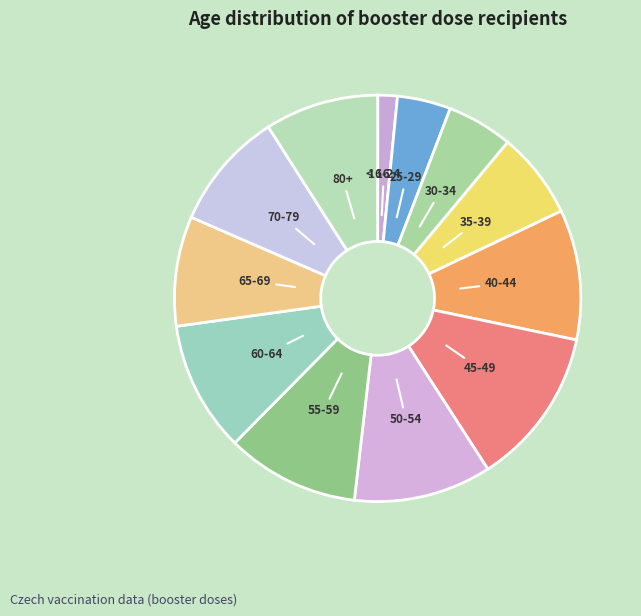

Is 25-29 the majority of the pie?

No